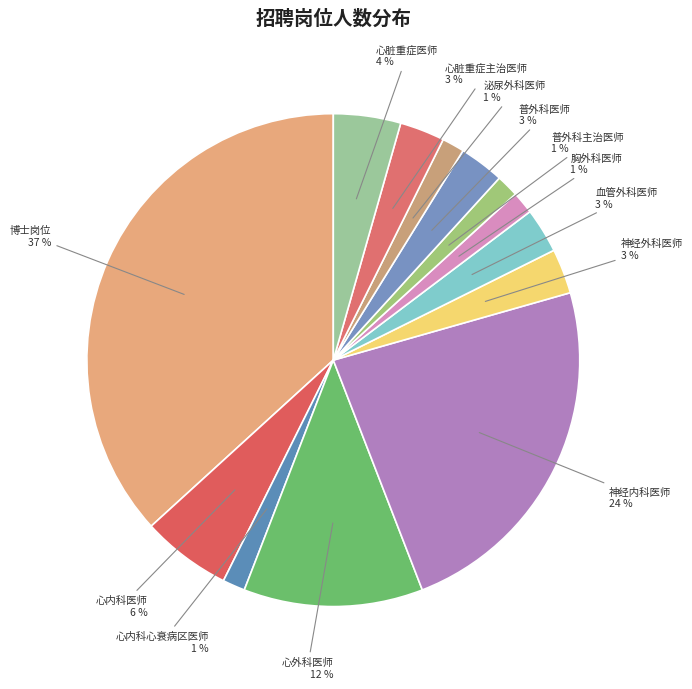

To the nearest percent, what is the average slice percentage?

8%